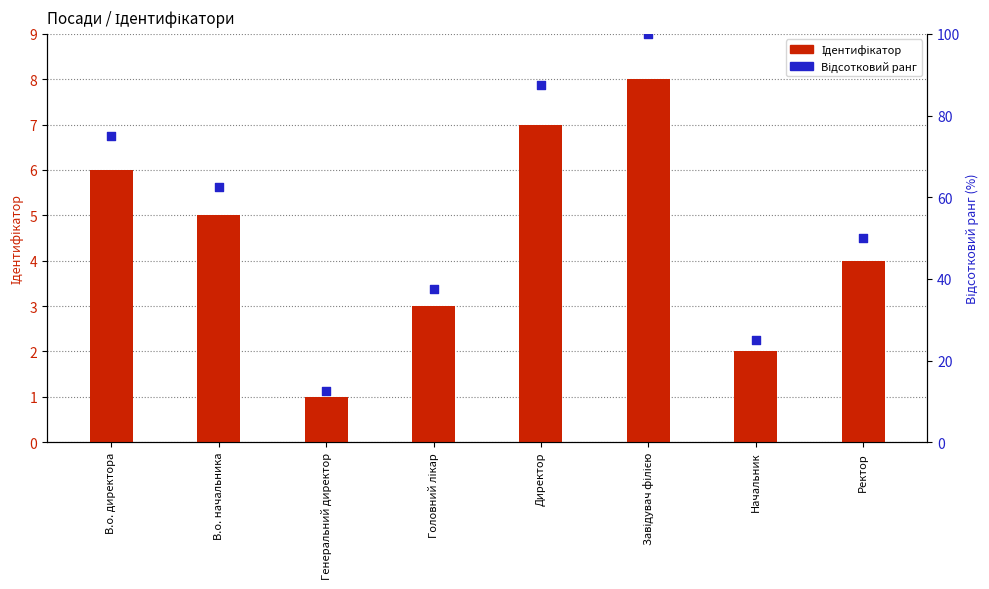

Which series reaches the minimum Y coordinate?

Ідентифікатор